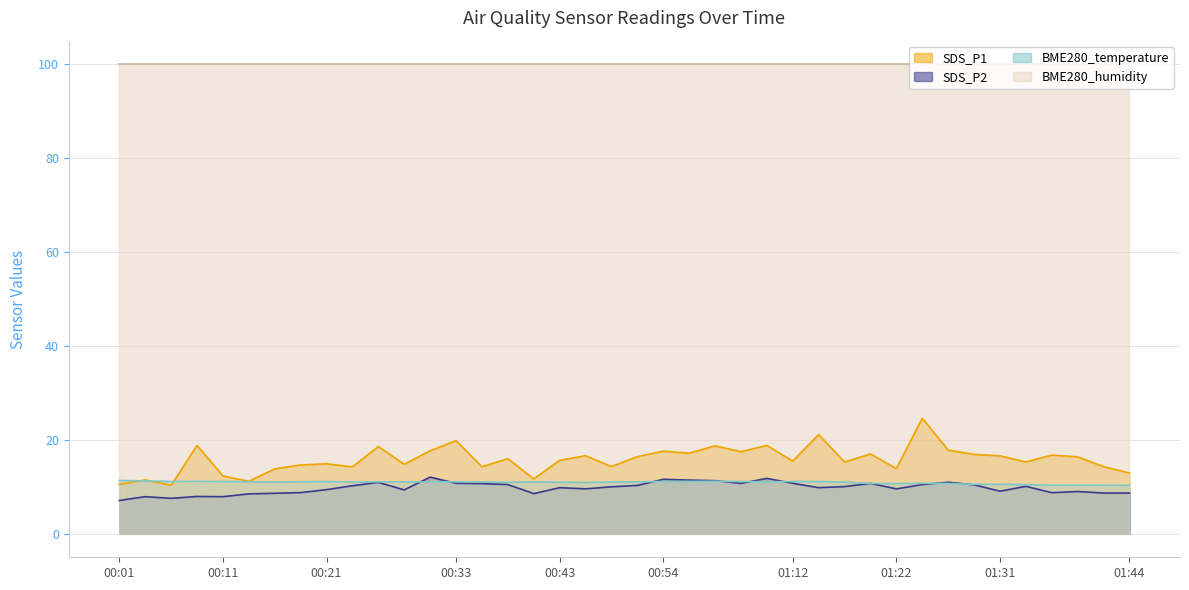

Which category has the lowest value across all series?

00:01